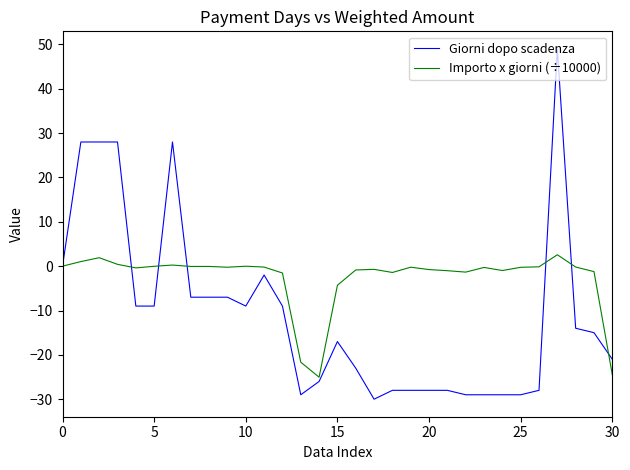

What is the minimum value shown in the chart?

-30.0